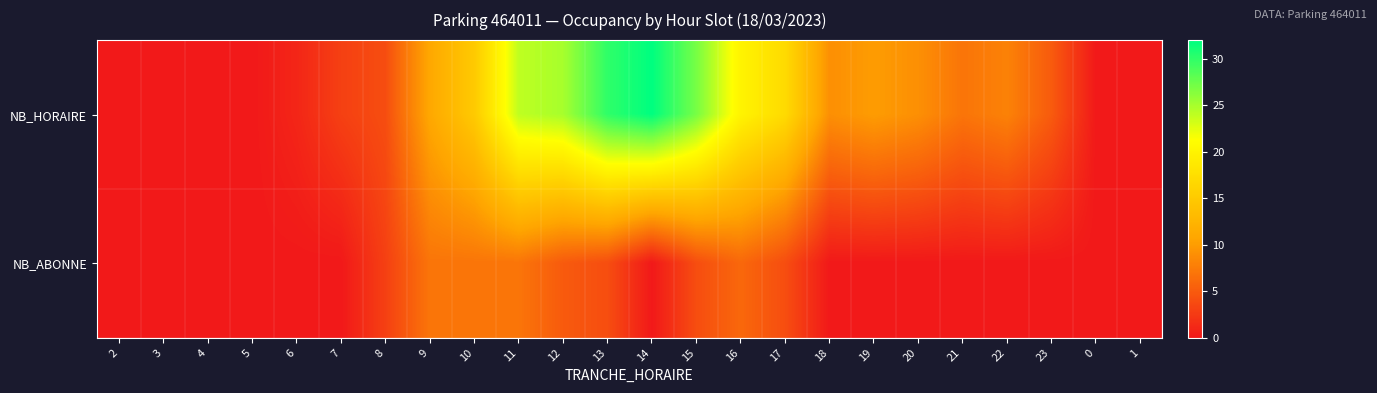

Which has a higher value, 14 or 22?

14